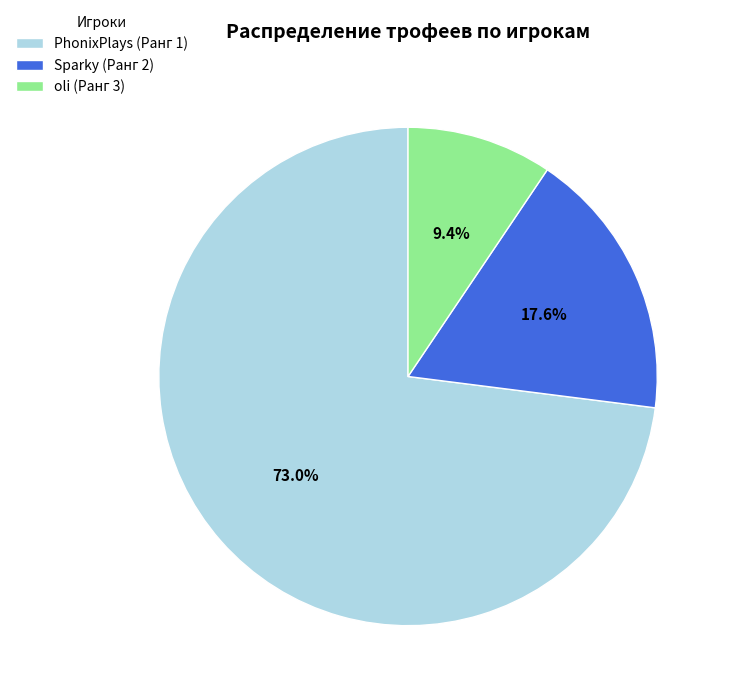

Between Sparky (Ранг 2) and oli (Ранг 3), which is larger?

Sparky (Ранг 2)